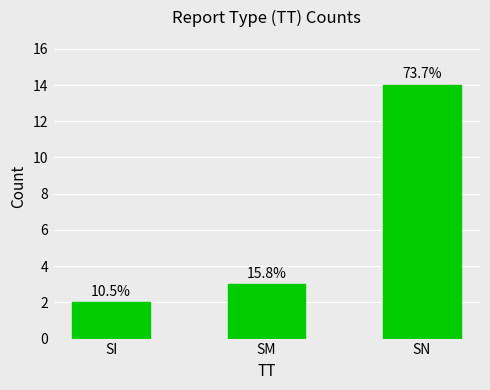

Rank the categories by value from highest to lowest.

SN, SM, SI